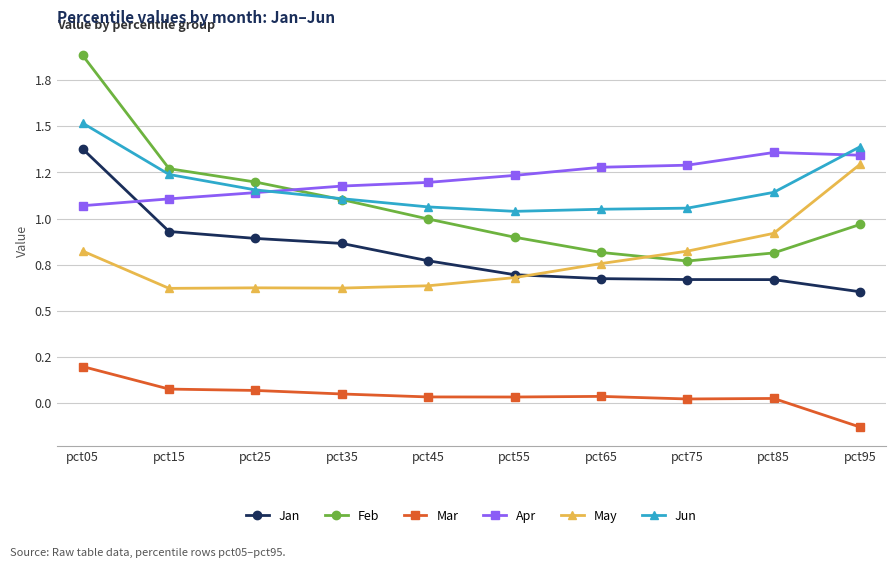

What are all the series names shown in the legend?

Jan, Feb, Mar, Apr, May, Jun